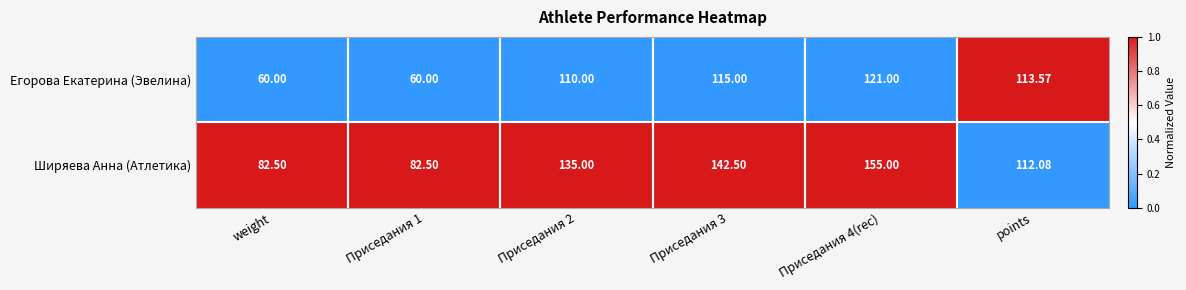

List the series in order of their peak value, highest first.

Ширяева Анна (Атлетика), Егорова Екатерина (Эвелина)